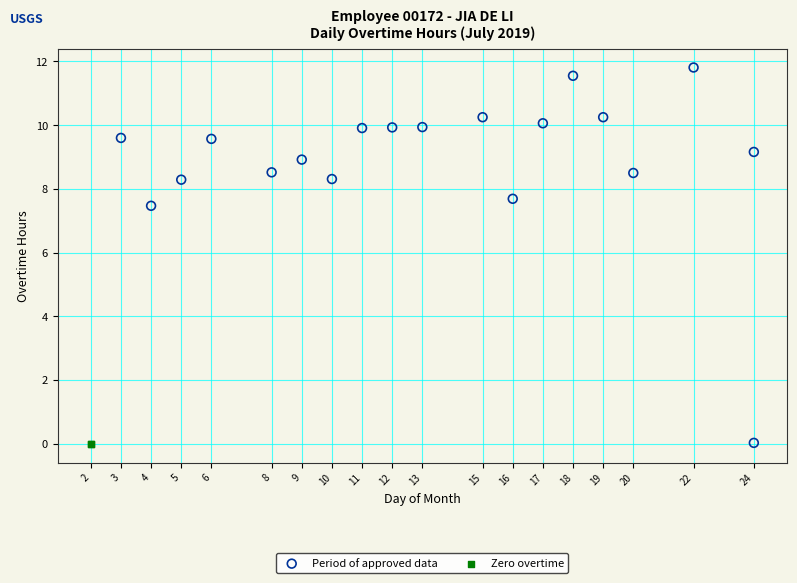

What are all the series names shown in the legend?

Period of approved data, Zero overtime